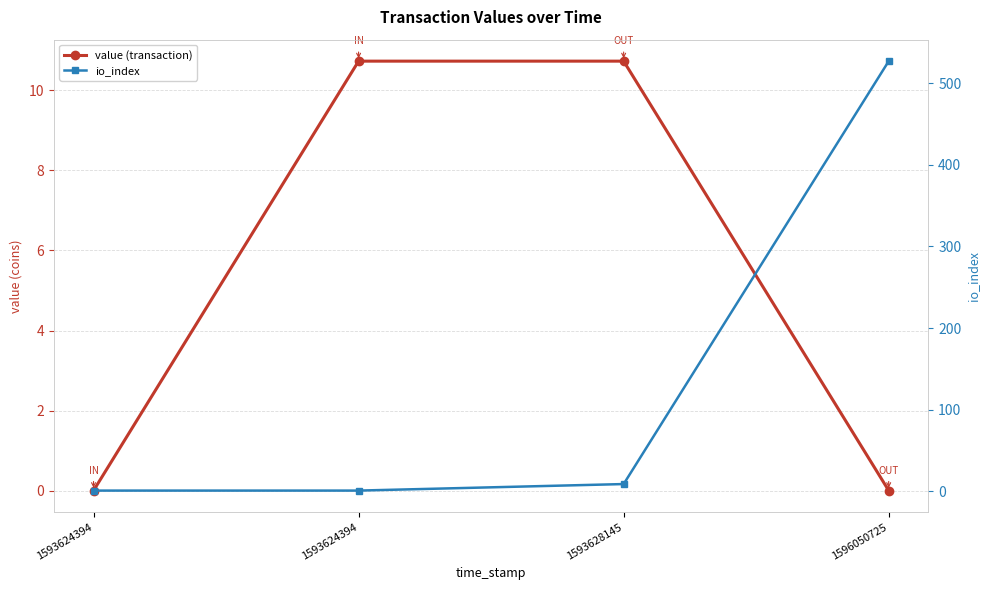

True or false: io_index has a value of 527.0 at 1596050725.

True